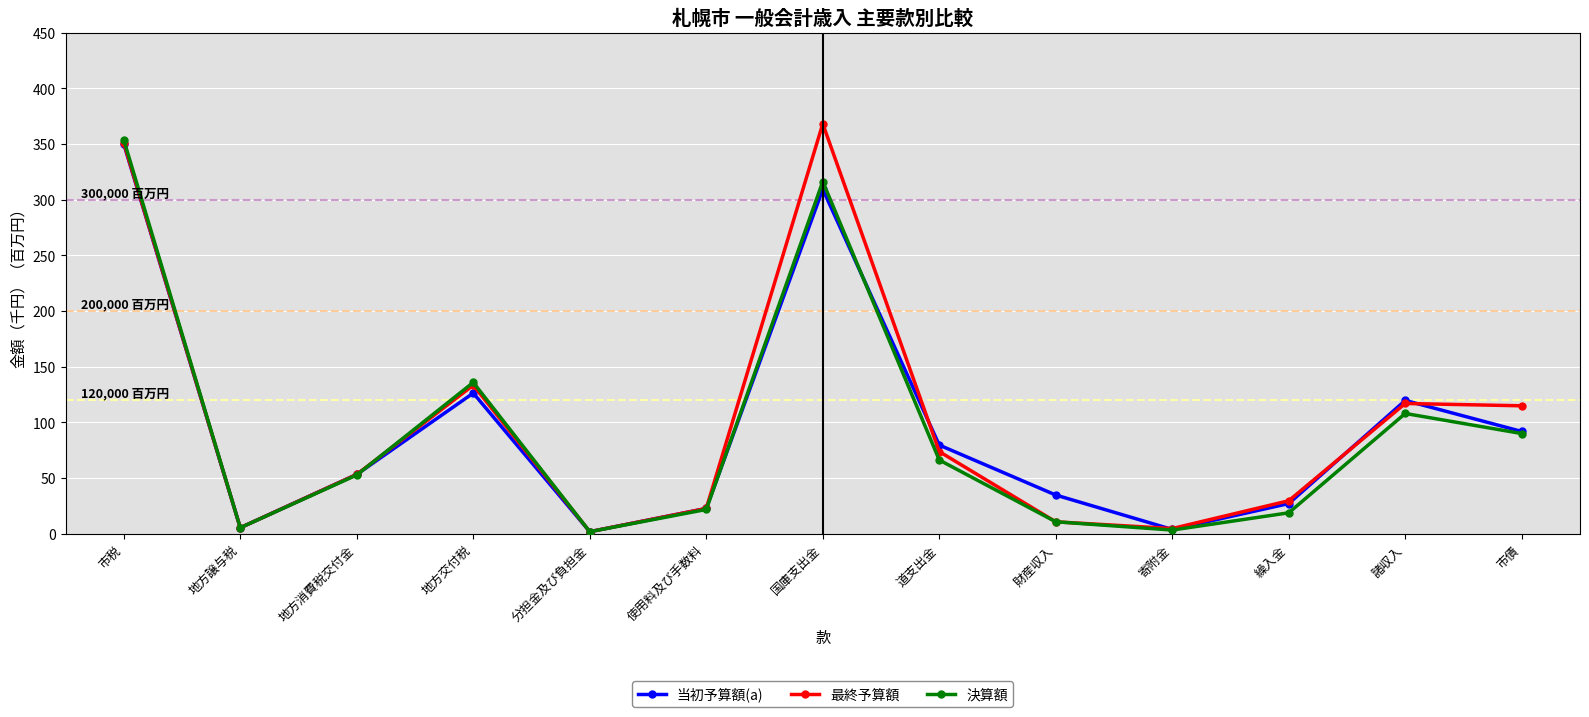

What value does the 決算額 series have at 地方譲与税?

5.5